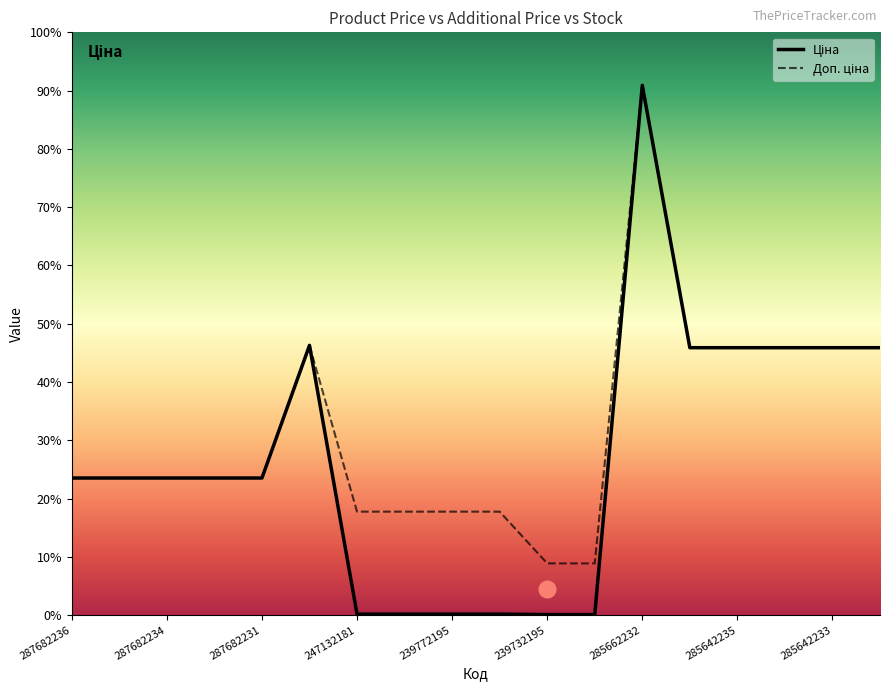

Reading left to right, extract all data points from this chart.

Ціна: 15120.0	15120.0	15120.0	15120.0	15120.0	29747.2	114.1	114.1	114.1	114.1	57.0	57.0	58426.5	29491.5	29491.5	29491.5	29491.5	29491.5
Доп. ціна: 15120.0	15120.0	15120.0	15120.0	15120.0	29747.2	11410.0	11410.0	11410.0	11410.0	5705.0	5705.0	58426.5	29491.5	29491.5	29491.5	29491.5	29491.5